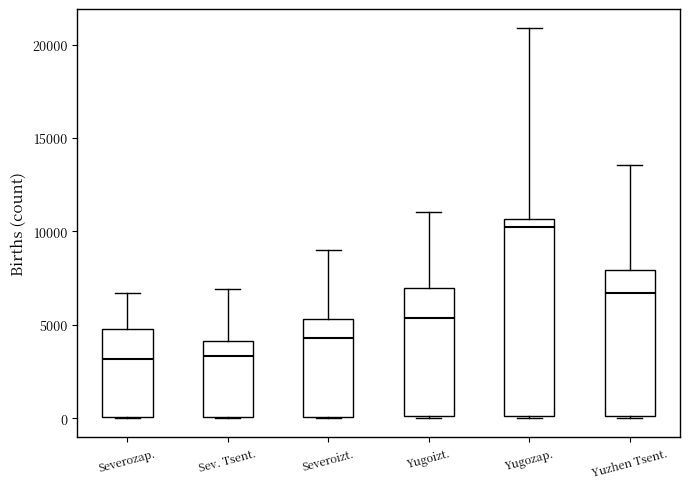

Reading left to right, transcribe this box plot: for each box, give where its median line is, the range the box spans, and where its two whiskers end, as read against the y-axis. The values are not printed on the chart, so give them approximately, as read against the axis.

Severozap.: median 3000, box 0 to 5000, whiskers 0 to 6500
Sev. Tsent.: median 3500, box 0 to 4000, whiskers 0 to 7000
Severoizt.: median 4500, box 0 to 5500, whiskers 0 to 9000
Yugoizt.: median 5500, box 0 to 7000, whiskers 0 to 11000
Yugozap.: median 10000, box 0 to 10500, whiskers 0 to 21000
Yuzhen Tsent.: median 6500, box 0 to 8000, whiskers 0 to 13500